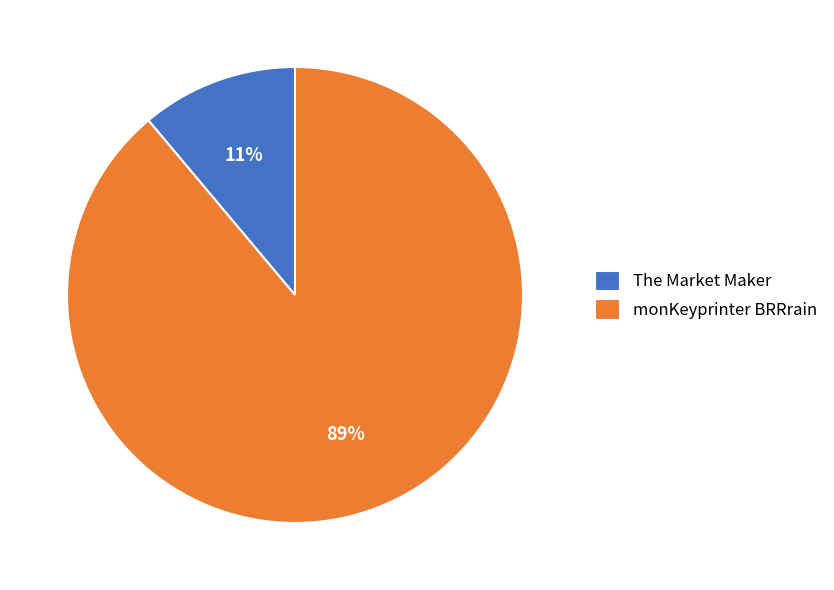

Approximately how many times larger is the value at The Market Maker compared to monKeyprinter BRRrain?

0.1